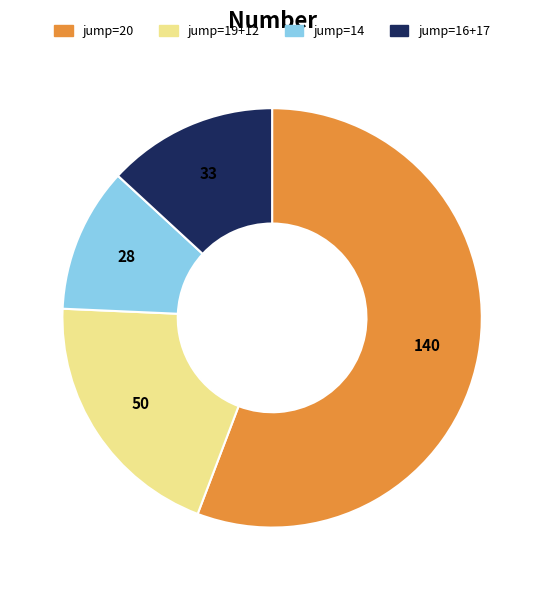

Is there a majority slice in this chart?

Yes